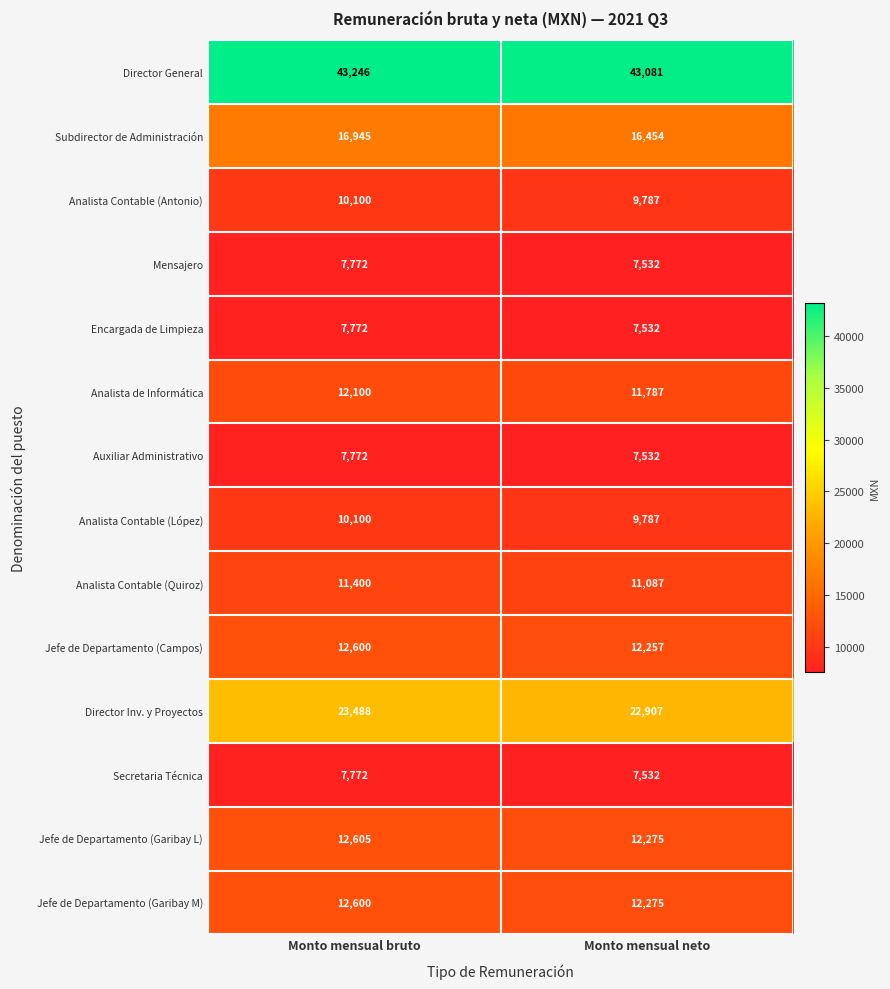

How many data points in Mensajero are less than 7772?

1